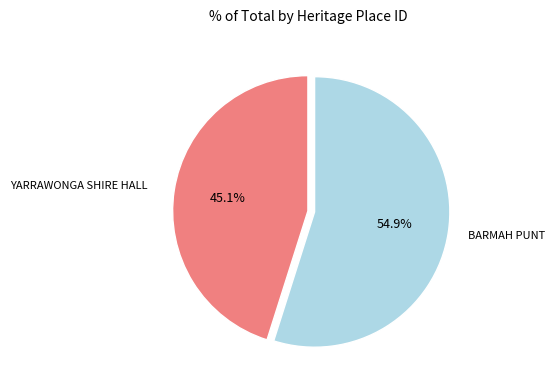

Approximately how many times larger is the value at BARMAH PUNT compared to YARRAWONGA SHIRE HALL?

1.2